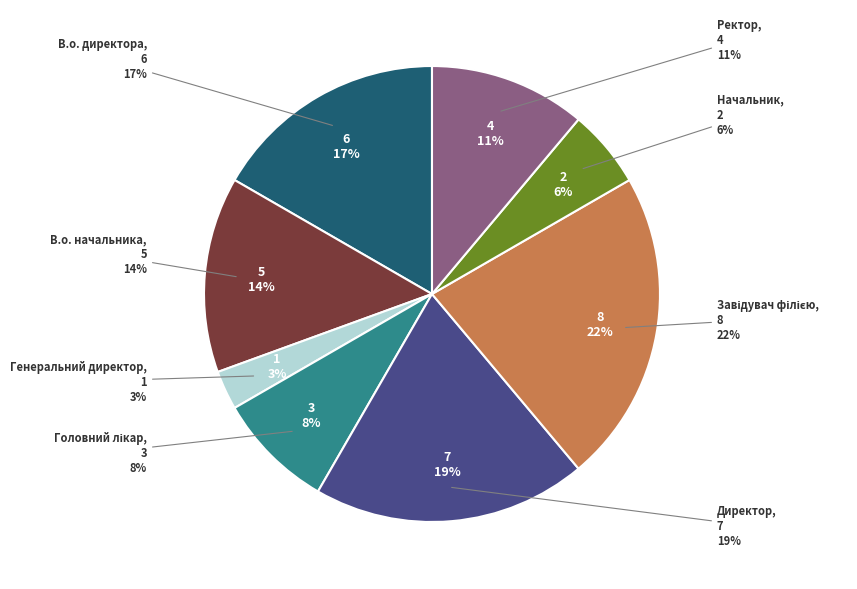

What percentage is NOT represented by Директор?

80.6%